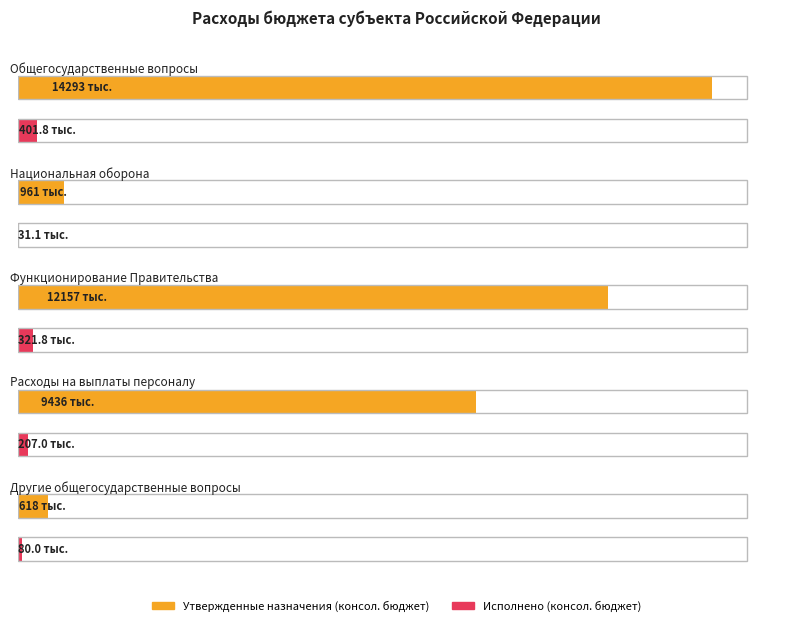

What is the difference between the maximum and second lowest values in the Утвержденные назначения (консол. бюджет) series?

13331700.0